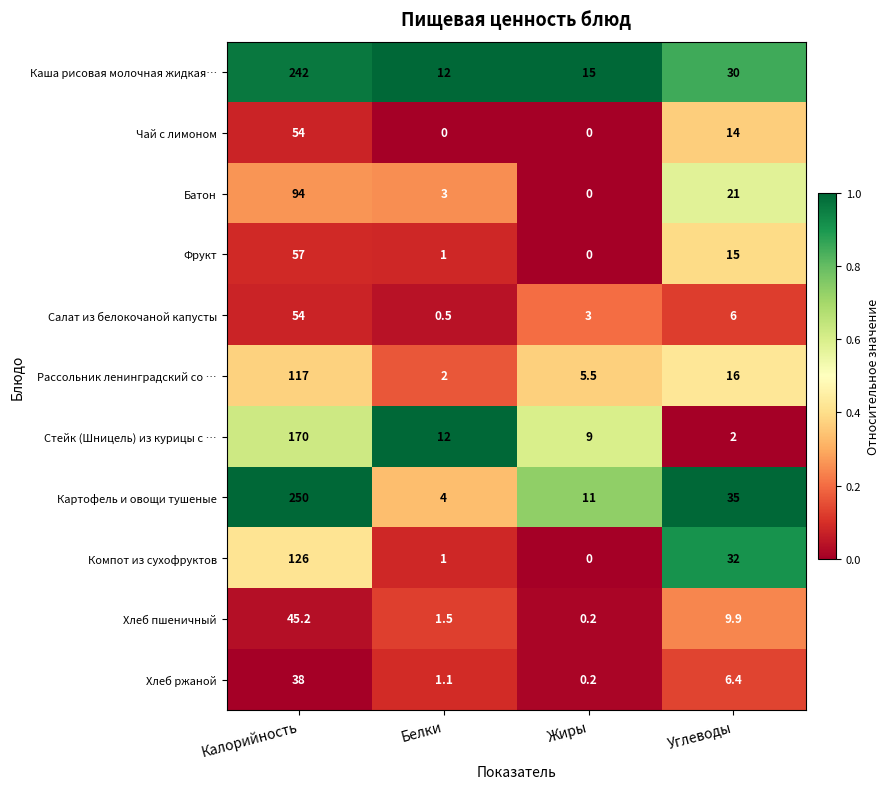

What is the sum of all Компот из сухофруктов values?

159.0